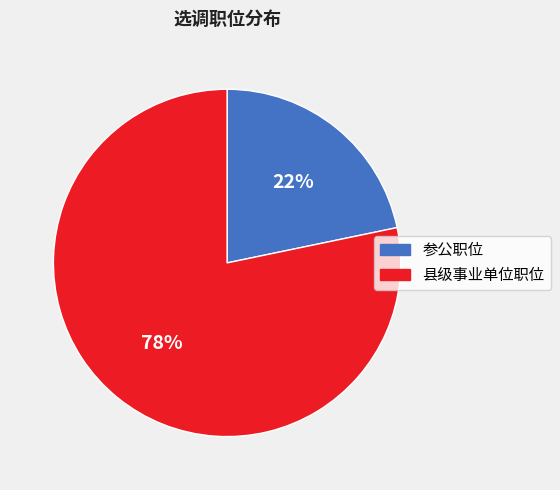

To the nearest percent, what portion does 参公职位 represent?

22%